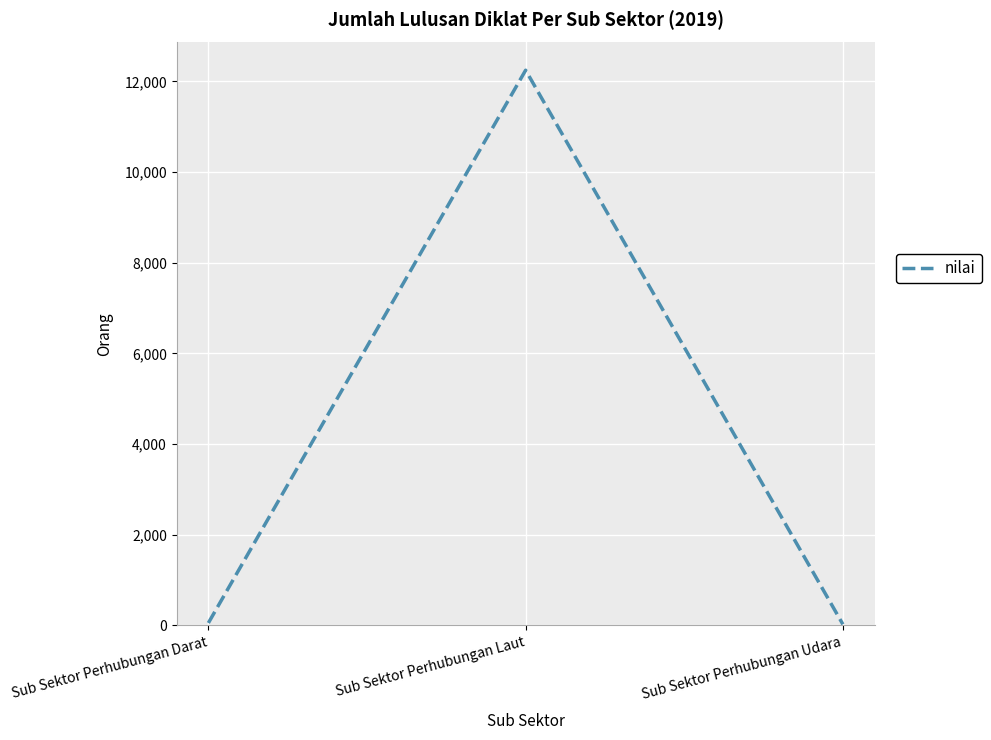

What is the sum of the values at Sub Sektor Perhubungan Darat and Sub Sektor Perhubungan Udara?

80